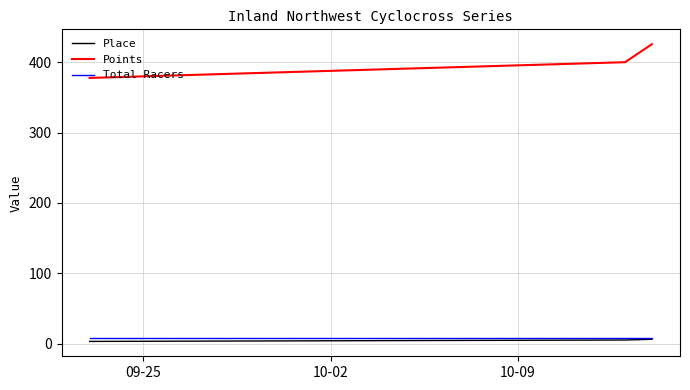

What are all the series names shown in the legend?

Place, Points, Total Racers